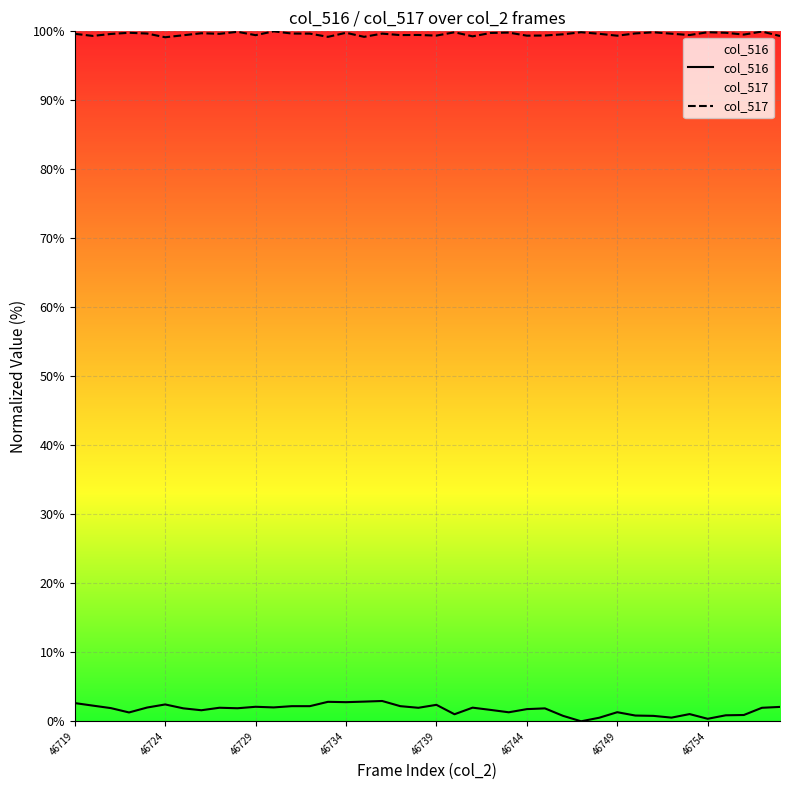

Which series has the widest spread of values?

col_516